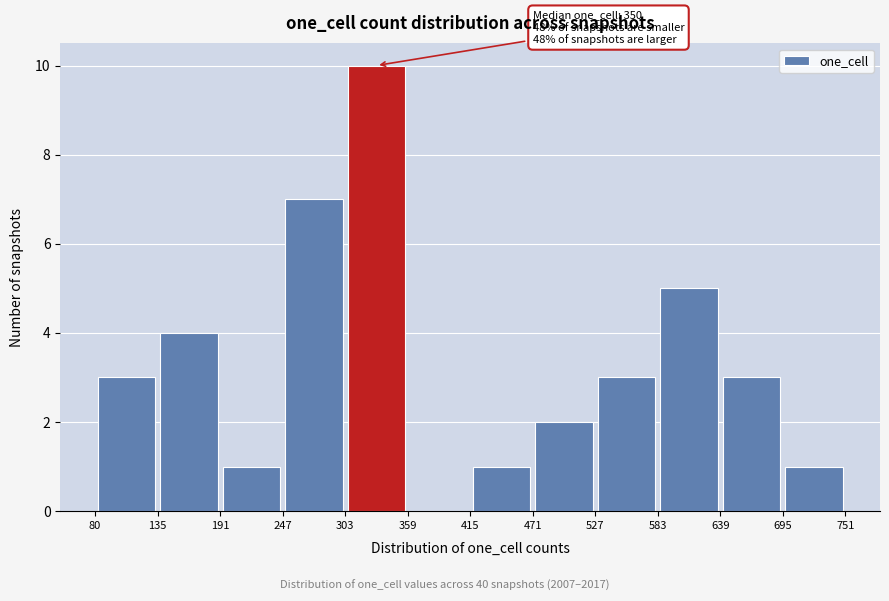

Which range on the x-axis has the tallest bar?

303 to 359